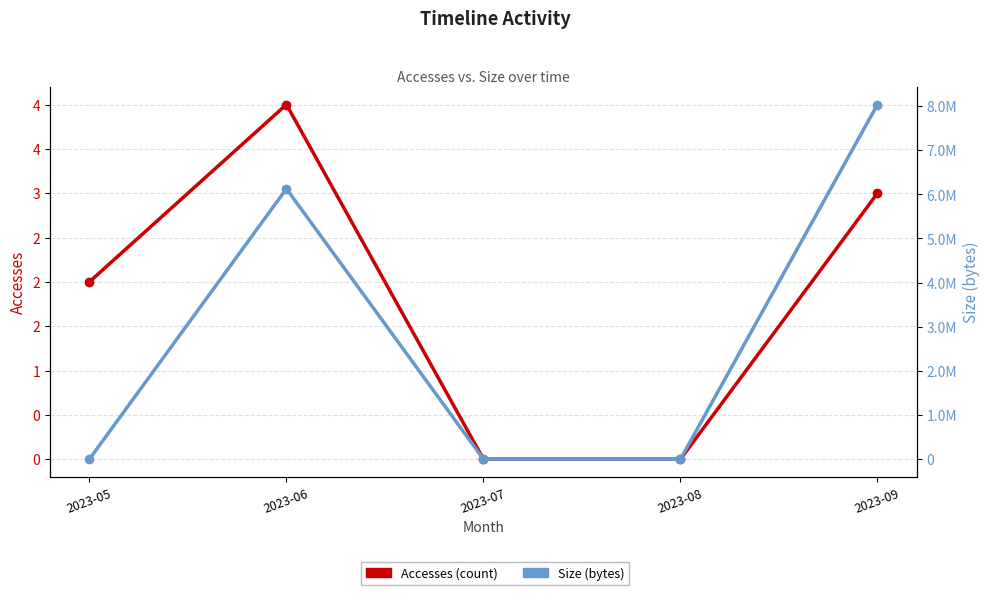

True or false: Size (bytes) and Accesses cross at least once.

False